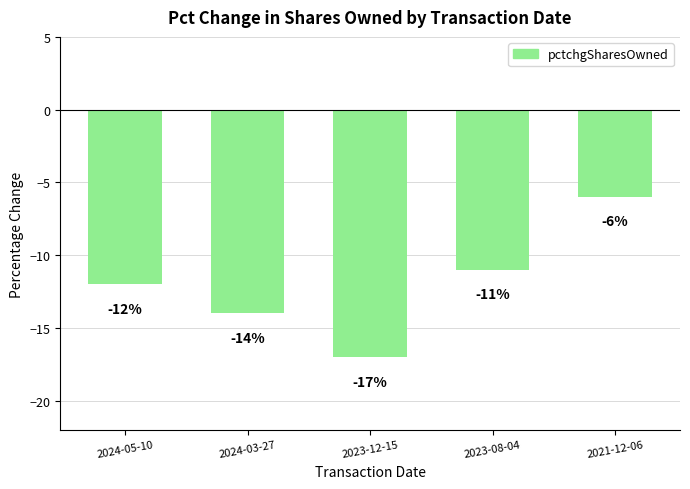

At which category does the chart reach its minimum across all series?

2023-12-15